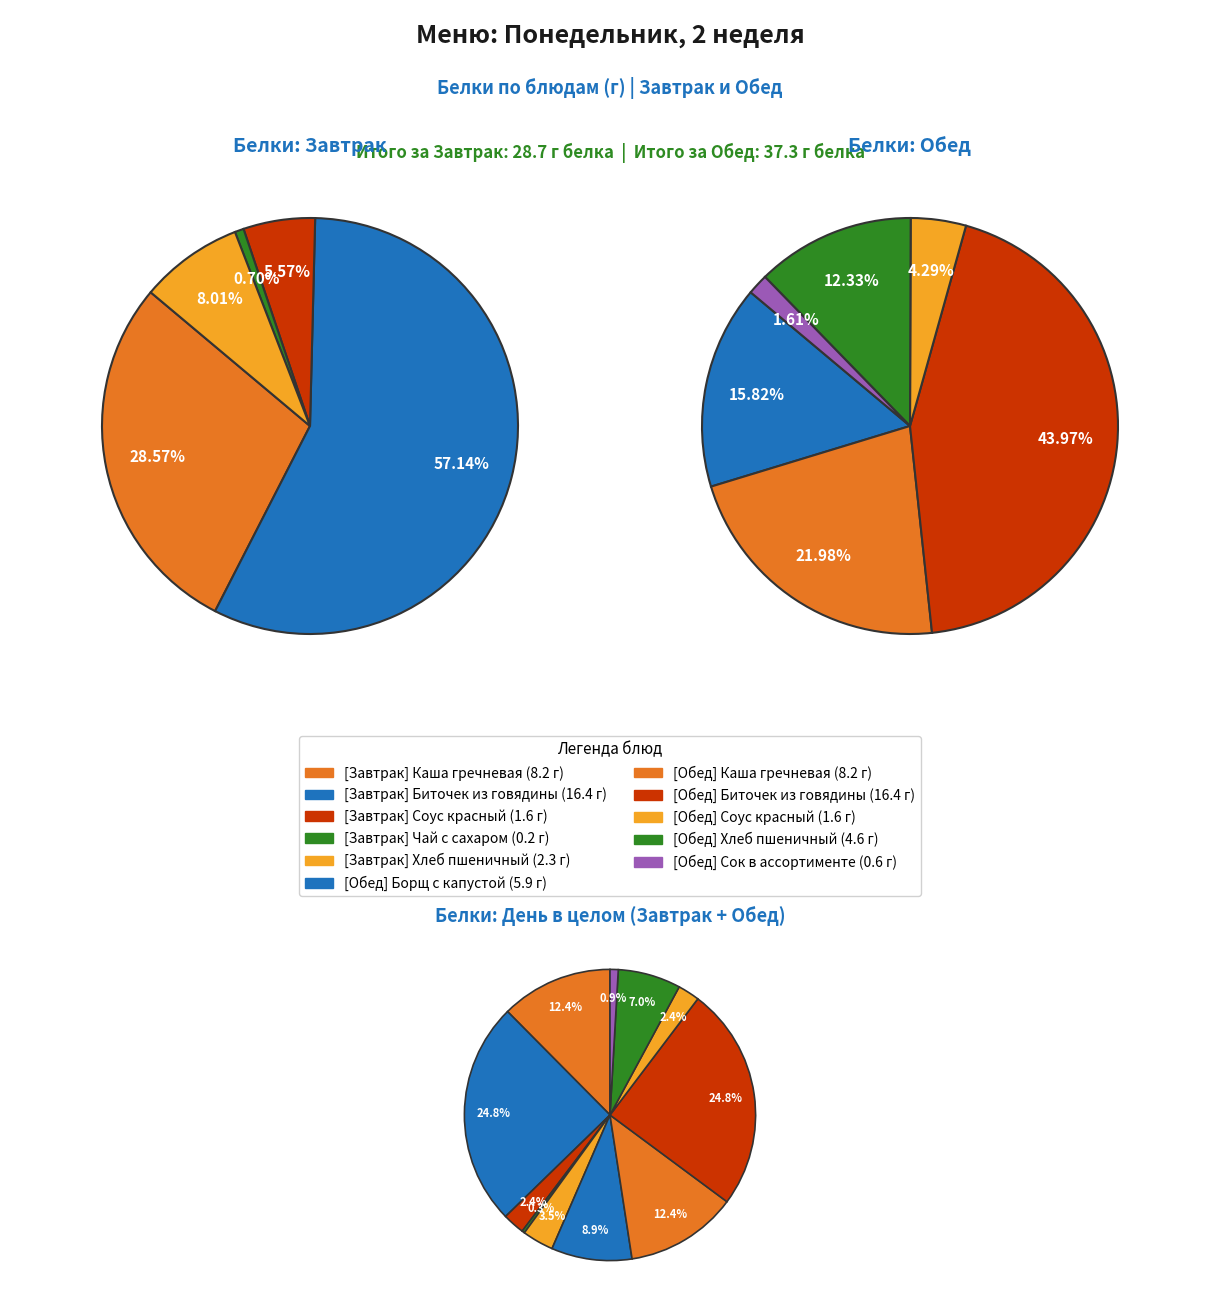

What is the ratio of the value at Каша гречневая (обед) to the value at Каша гречневая (завтрак)?

1.0